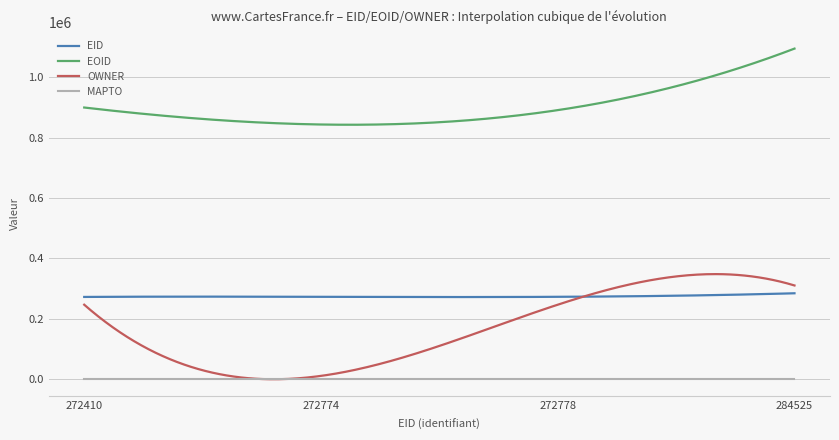

Reading left to right, extract all data points from this chart.

EID: 272410	272774	272778	284525
EOID: 899239	843013	890588	1094229
OWNER: 246724	11140	246724	310355
MAPTO: 0	0	0	0